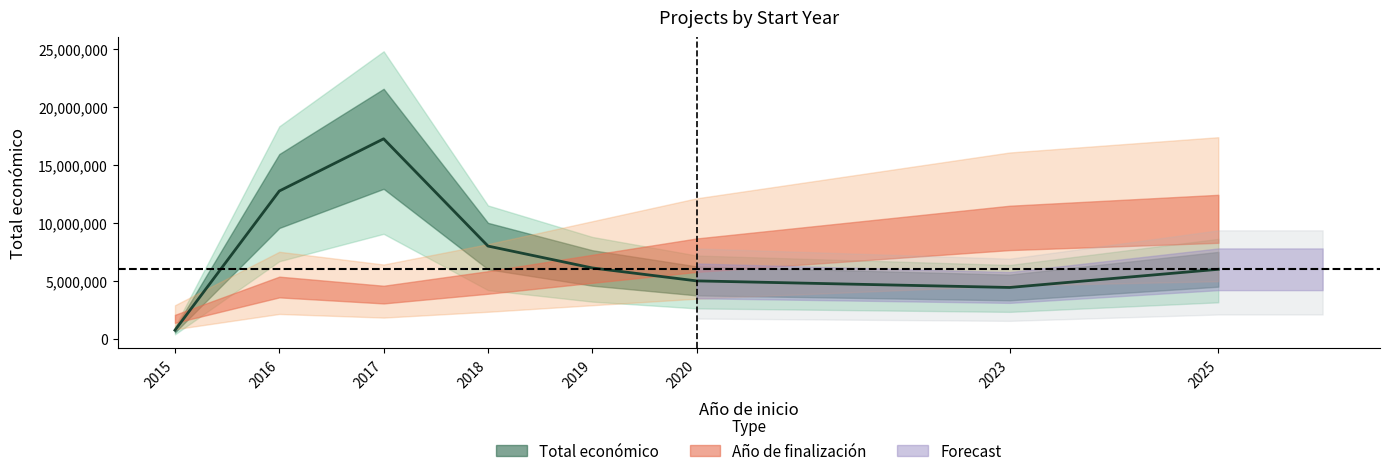

How many data points does each series have?

8